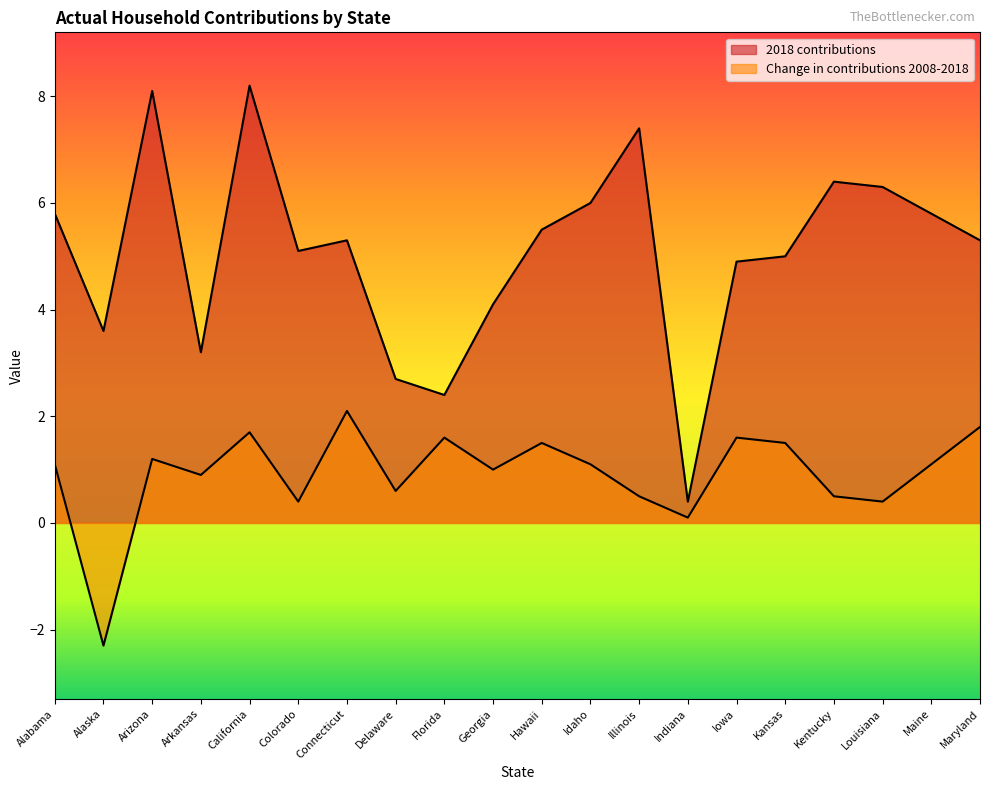

List the labels in order of Change in contributions 2008-2018 value, smallest first.

Alaska, Indiana, Colorado, Louisiana, Illinois, Kentucky, Delaware, Arkansas, Georgia, Alabama, Idaho, Maine, Arizona, Hawaii, Kansas, Florida, Iowa, California, Maryland, Connecticut